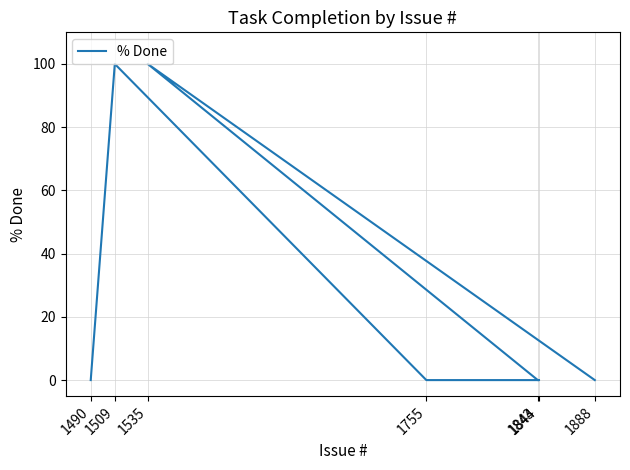

What is the change in value from 1755 to 1509?

+100